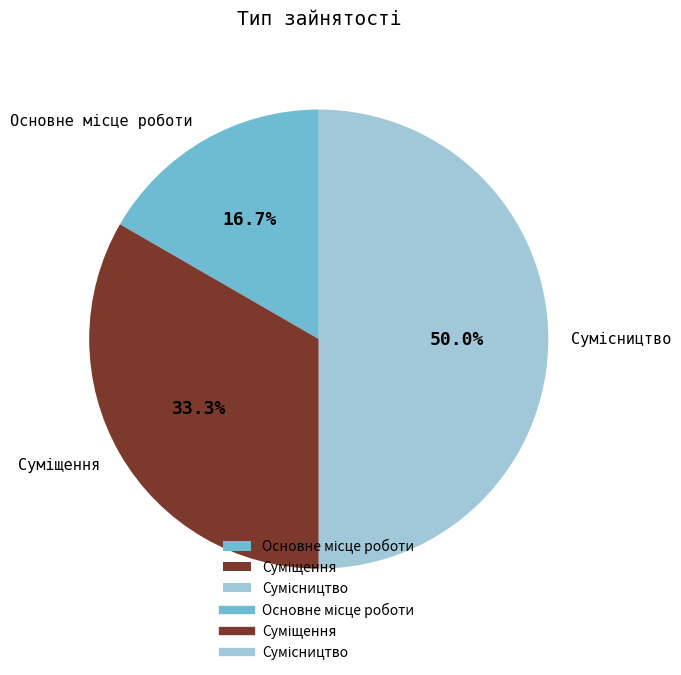

Rank the categories by value from lowest to highest.

Основне місце роботи, Суміщення, Сумісництво